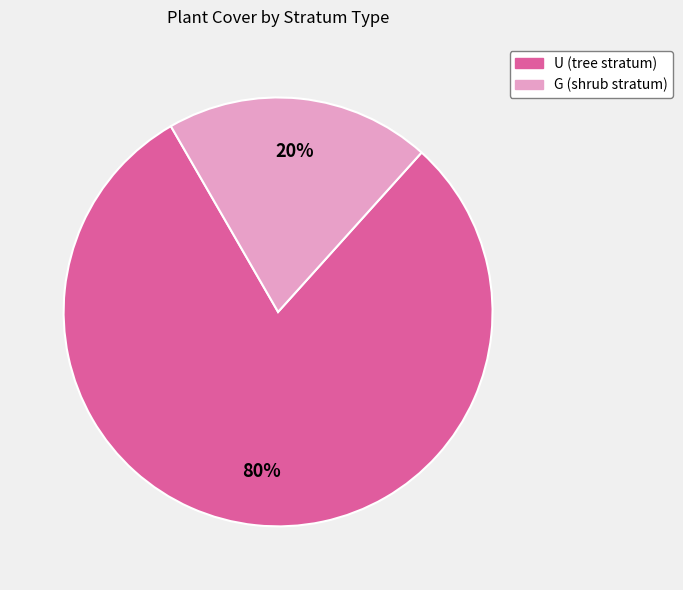

Which has a higher value, U (tree stratum) or G (shrub stratum)?

U (tree stratum)